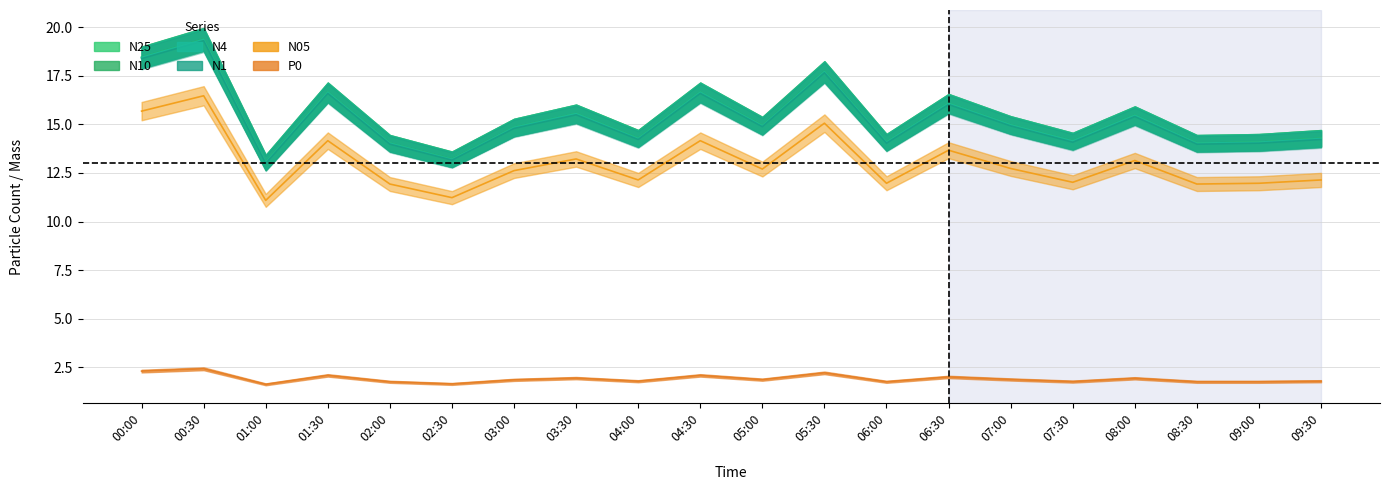

Reading right to left, extract all data points from this chart.

N25: 14.3	14.1	14.0	15.5	14.1	15.0	16.1	14.1	17.7	14.9	16.6	14.3	15.6	14.8	13.2	14.0	16.6	13.0	19.4	18.4
N10: 14.3	14.1	14.0	15.5	14.1	15.0	16.1	14.1	17.7	14.9	16.6	14.3	15.6	14.8	13.2	14.0	16.6	13.0	19.4	18.4
N4: 14.3	14.1	14.0	15.5	14.1	15.0	16.1	14.1	17.7	14.9	16.6	14.3	15.6	14.8	13.2	14.0	16.6	13.0	19.4	18.4
N1: 14.2	14.0	14.0	15.4	14.1	14.9	16.0	14.0	17.6	14.9	16.6	14.2	15.5	14.8	13.2	14.0	16.6	13.0	19.3	18.4
N05: 12.1	12.0	11.9	13.1	12.0	12.7	13.7	12.0	15.1	12.7	14.2	12.1	13.2	12.6	11.2	11.9	14.2	11.1	16.5	15.7
P0: 1.8	1.8	1.8	1.9	1.8	1.9	2.0	1.8	2.2	1.9	2.1	1.8	1.9	1.9	1.6	1.8	2.1	1.6	2.4	2.3